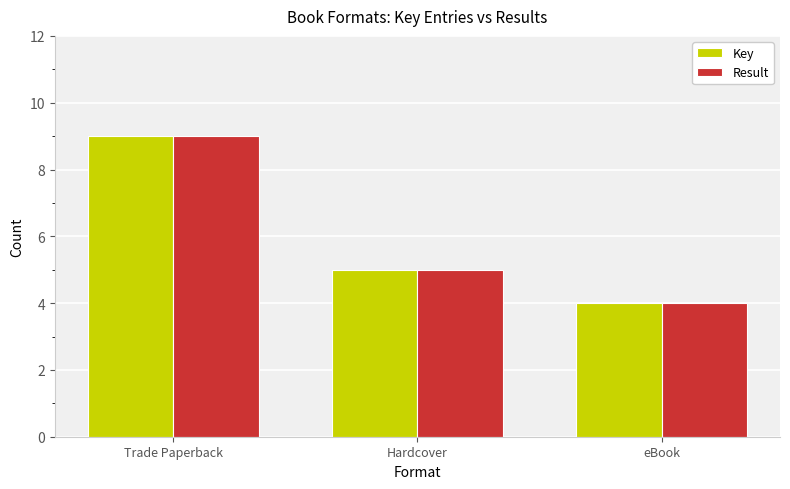

At which label is Key closest to 6?

Hardcover